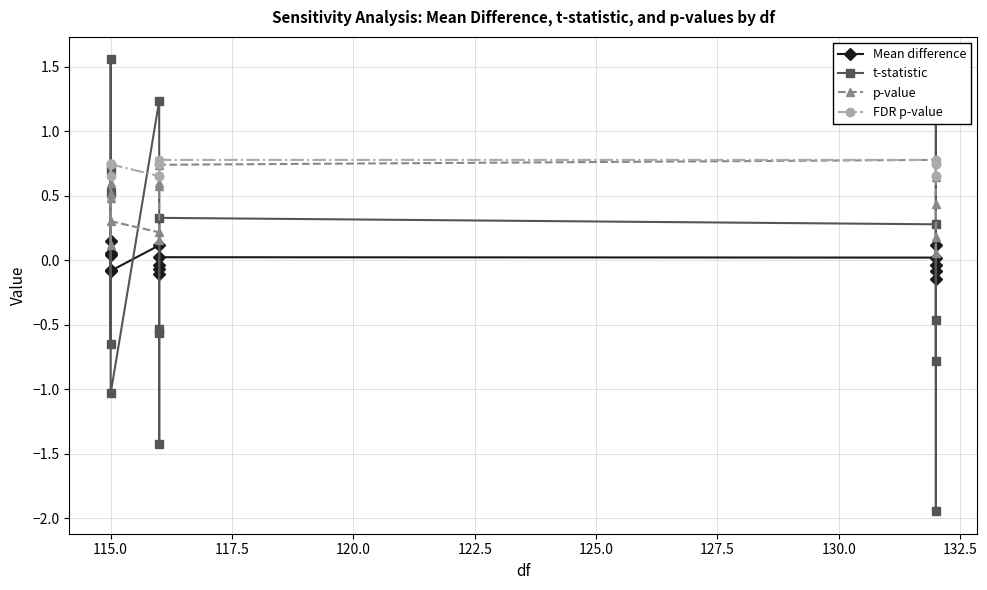

What is the difference between the maximum and minimum values in the FDR p-value series?

0.1